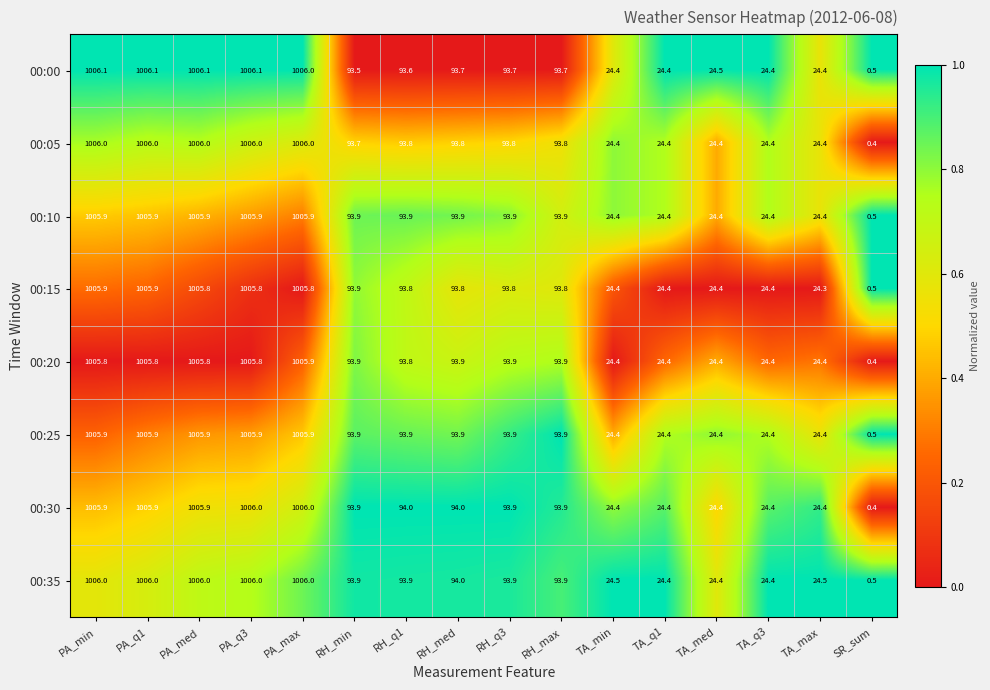

The value of 00:10 at PA_min is 1005.9. True or false?

True